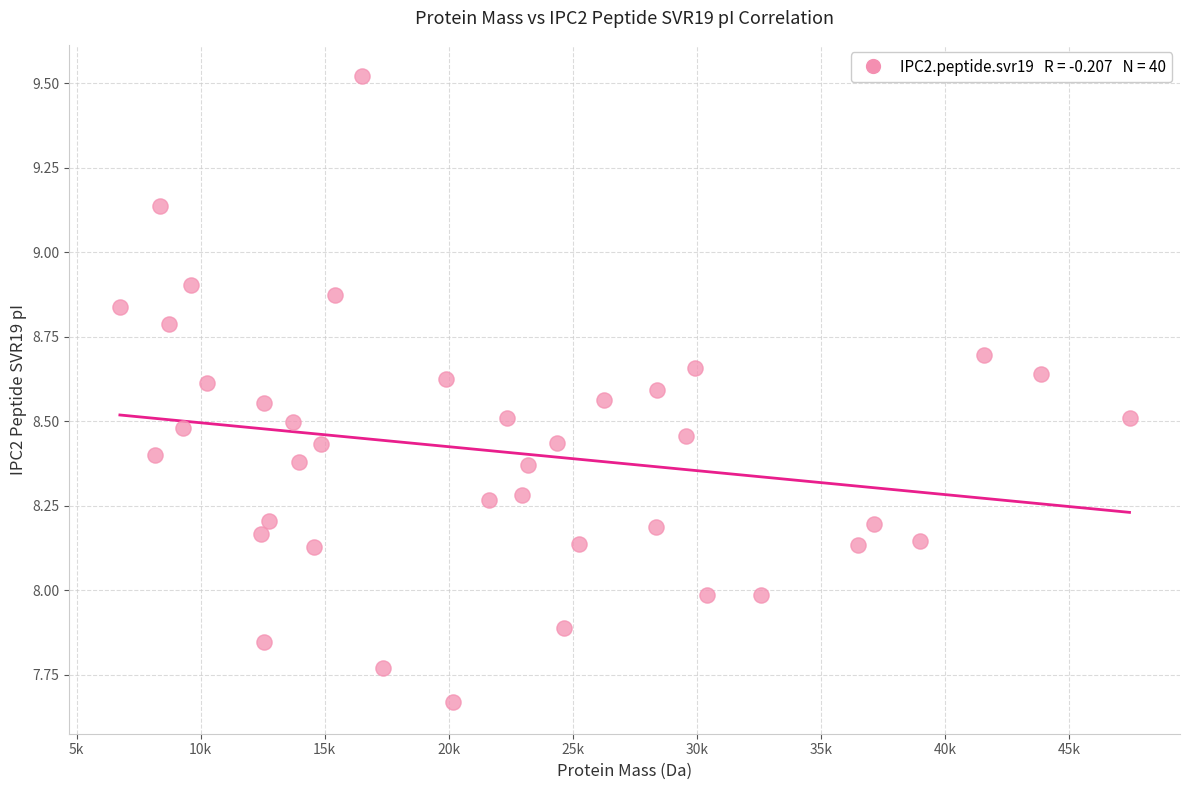

What is the range of Y values (max minus min)?

1.9